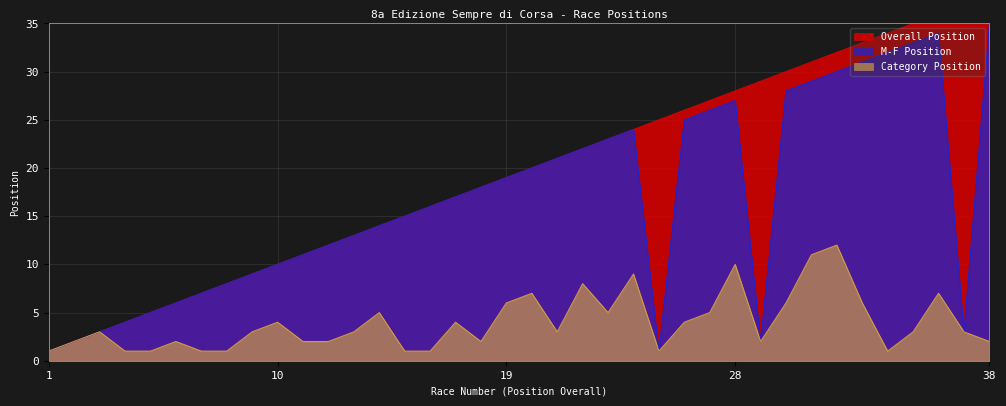

Rank the series by their maximum value, from lowest to highest.

Category Position, M-F Position, Overall Position